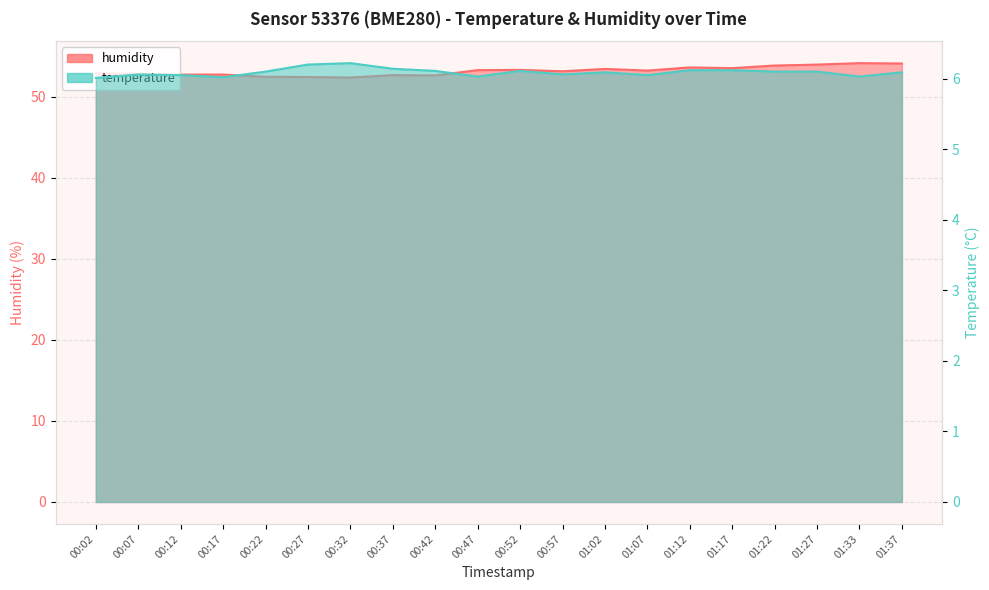

Which category has the highest value in the temperature series?

00:32